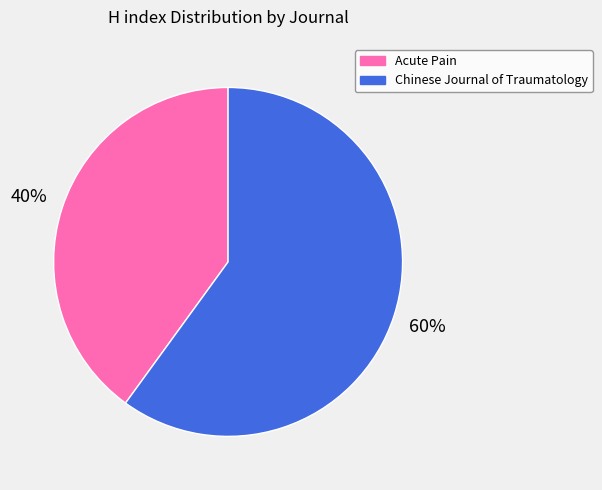

Which slice represents more than half of the pie?

Chinese Journal of Traumatology